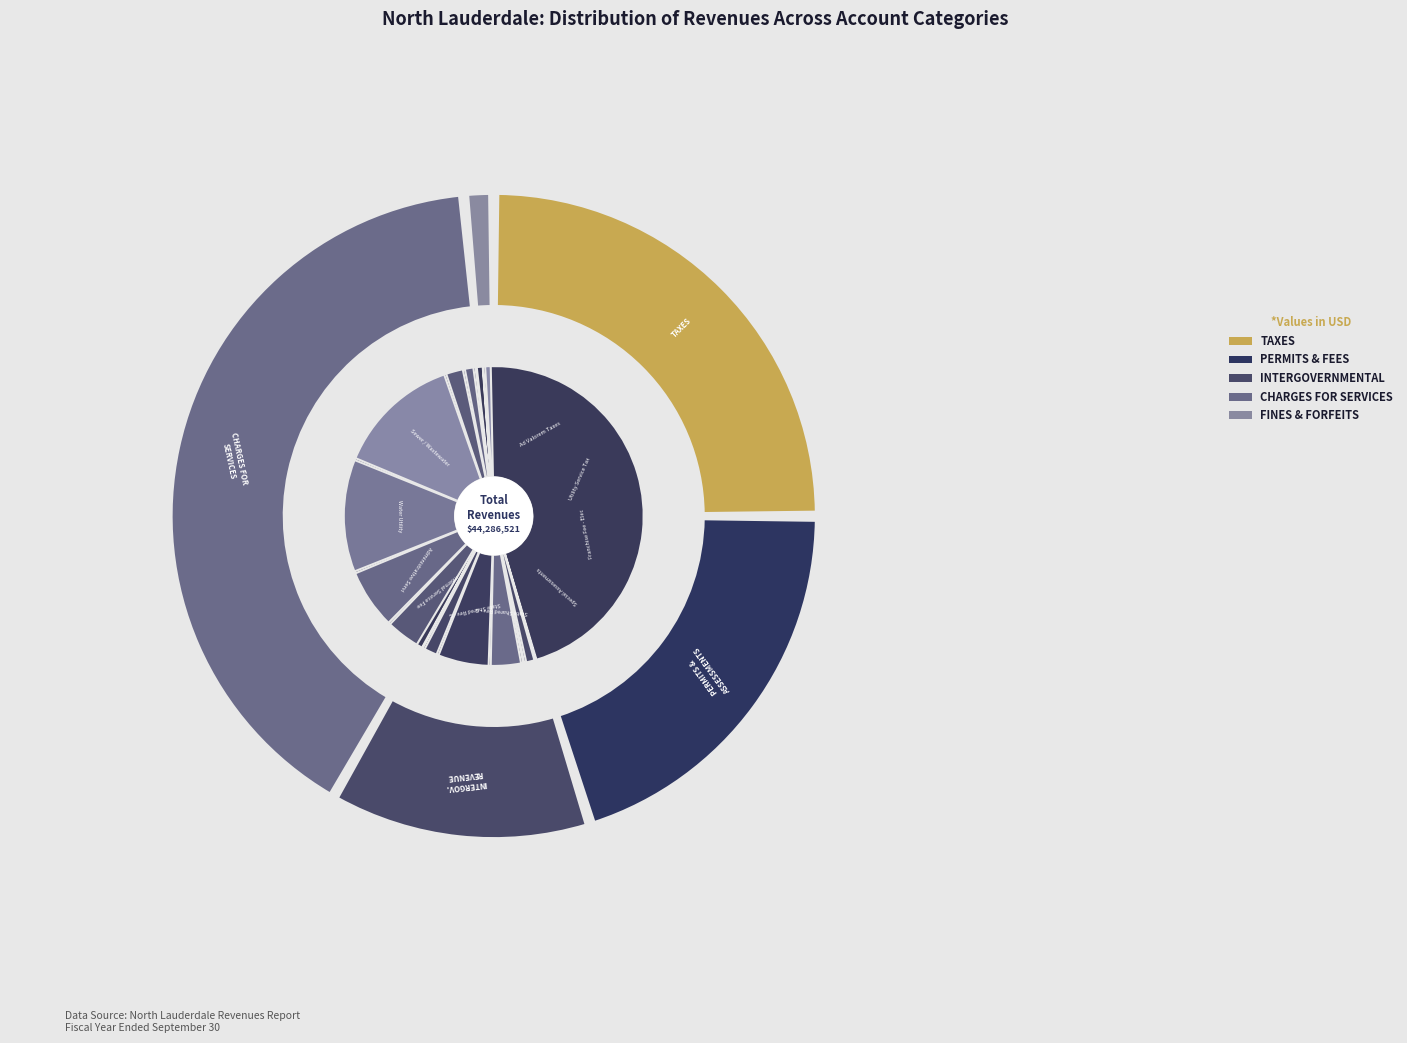

To the nearest percent, what portion does Intergovernmental Revenue represent?

13%